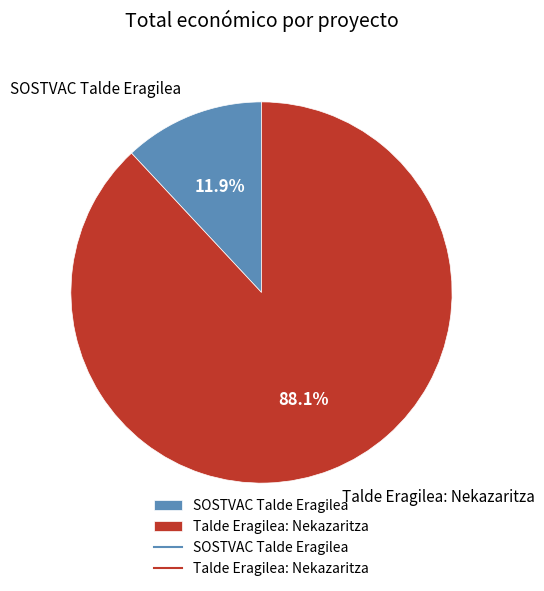

Which slice represents more than half of the pie?

Talde Eragilea: Nekazaritza